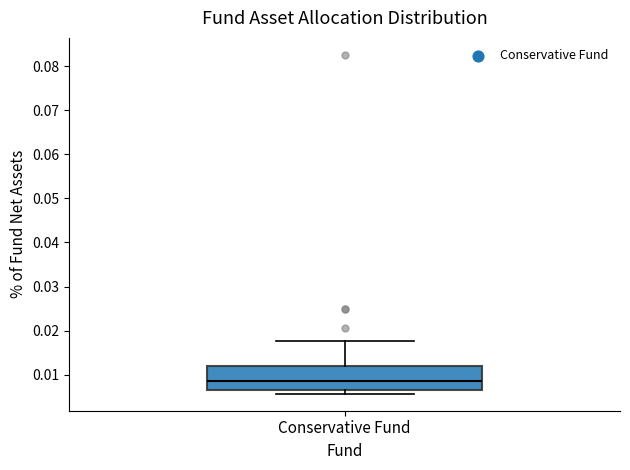

Read this box plot against the y-axis: the position of the median line, the range covered by the box, and the ends of both whiskers. The values are not printed on the chart, so give them approximately, as read against the axis.

median 0.008, box 0.006 to 0.012, whiskers 0.006 (just below the box's lower edge) to 0.018